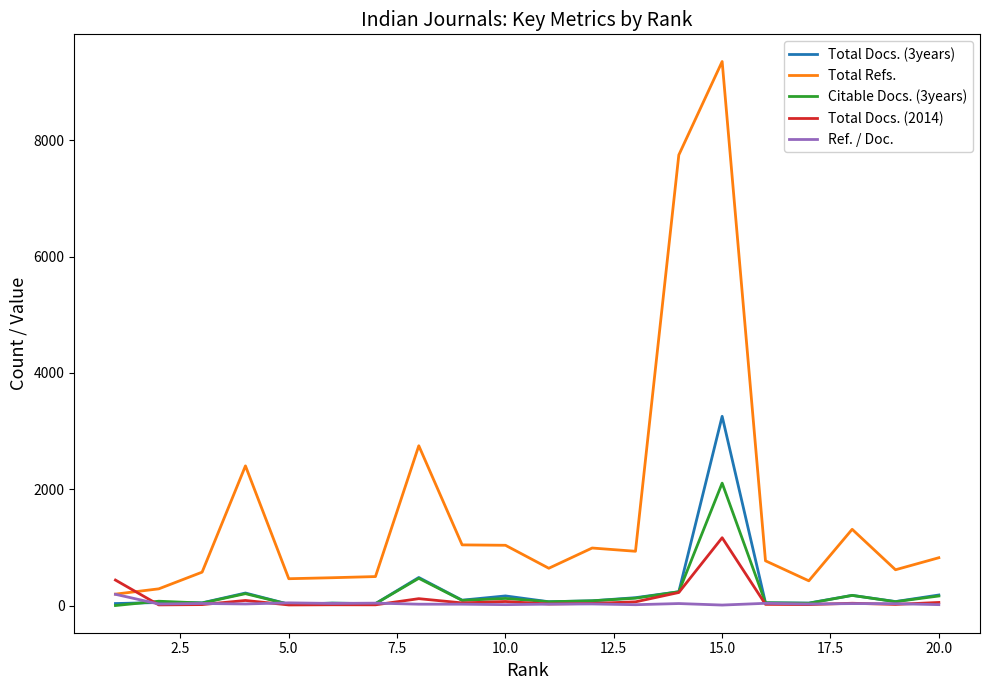

How many series are shown in this chart?

5